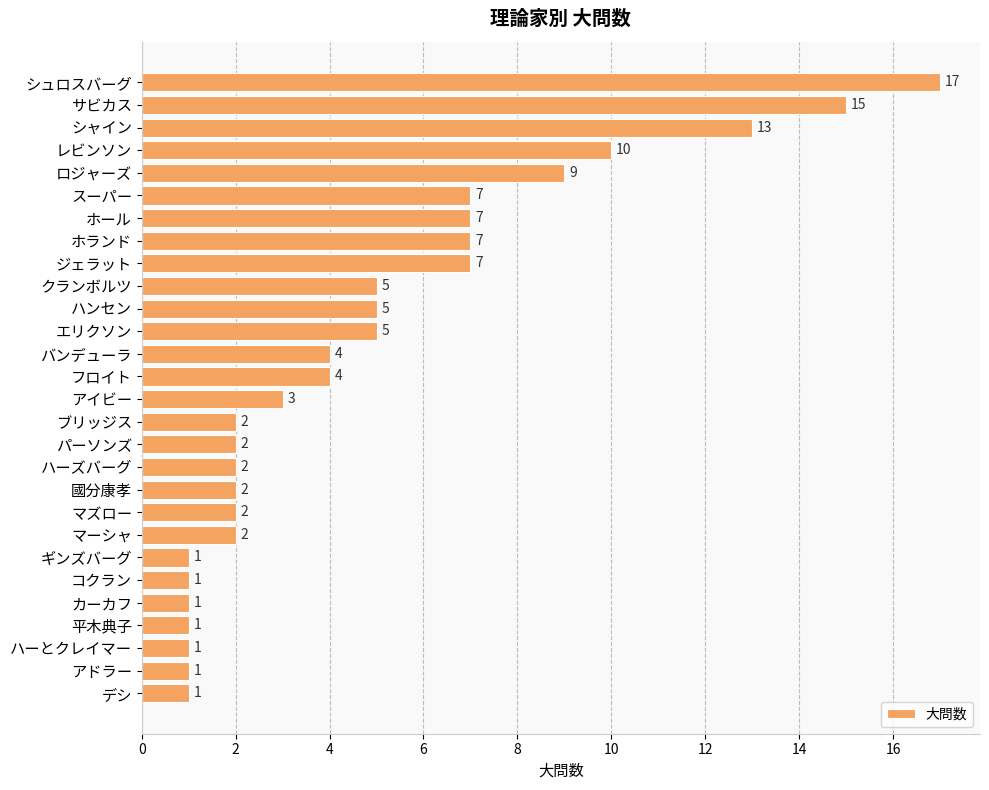

What is the label of the 22nd bar from the top?

ギンズバーグ